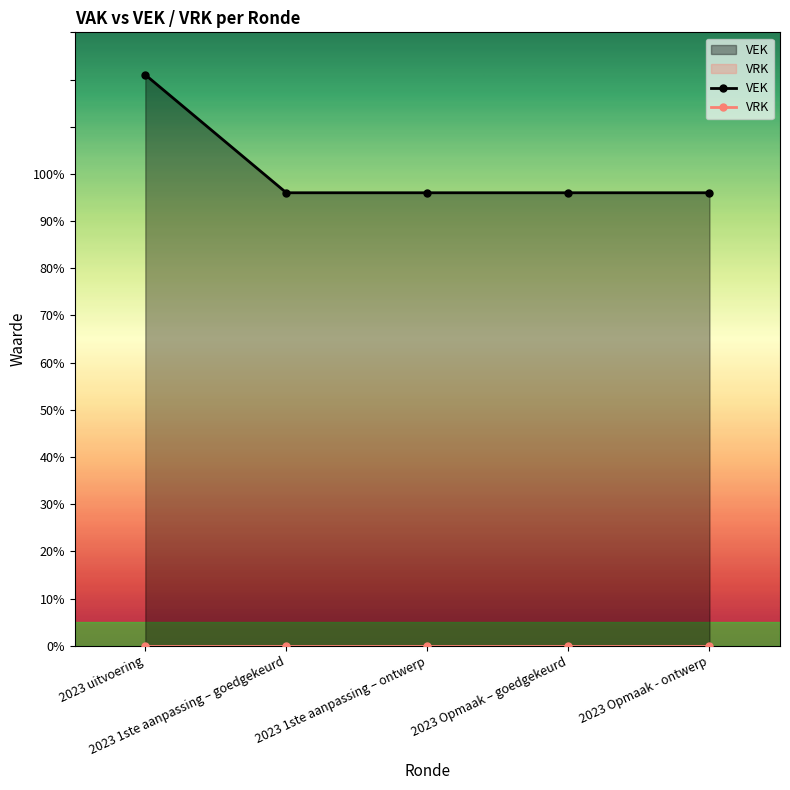

True or false: VEK has more than 0 points higher than both neighbors.

False